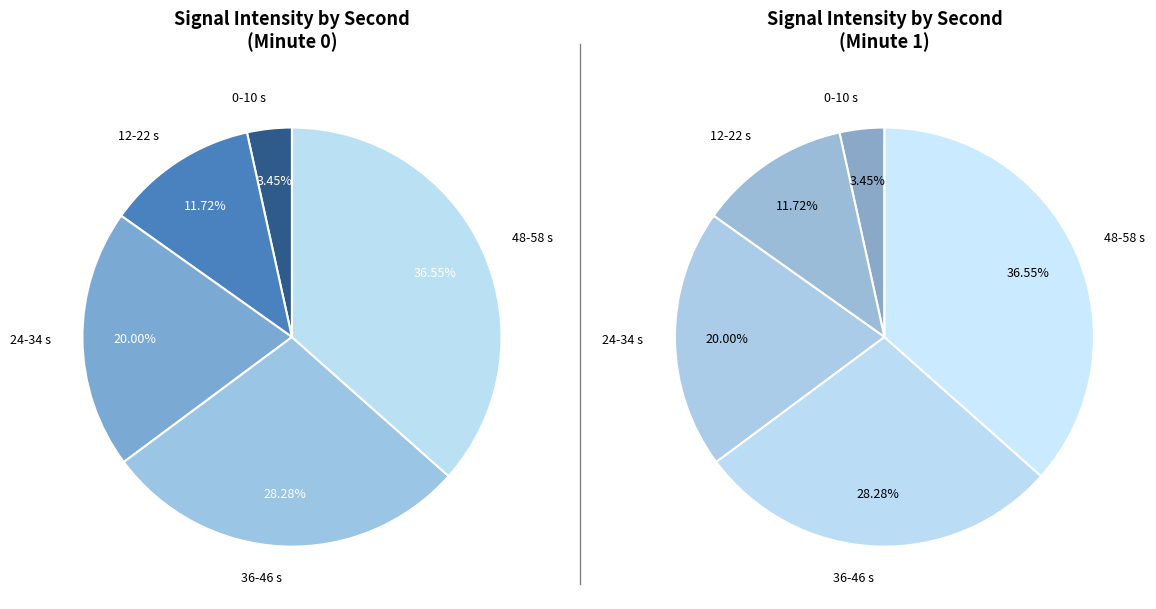

Is it true that 38 is 1% of the pie?

False